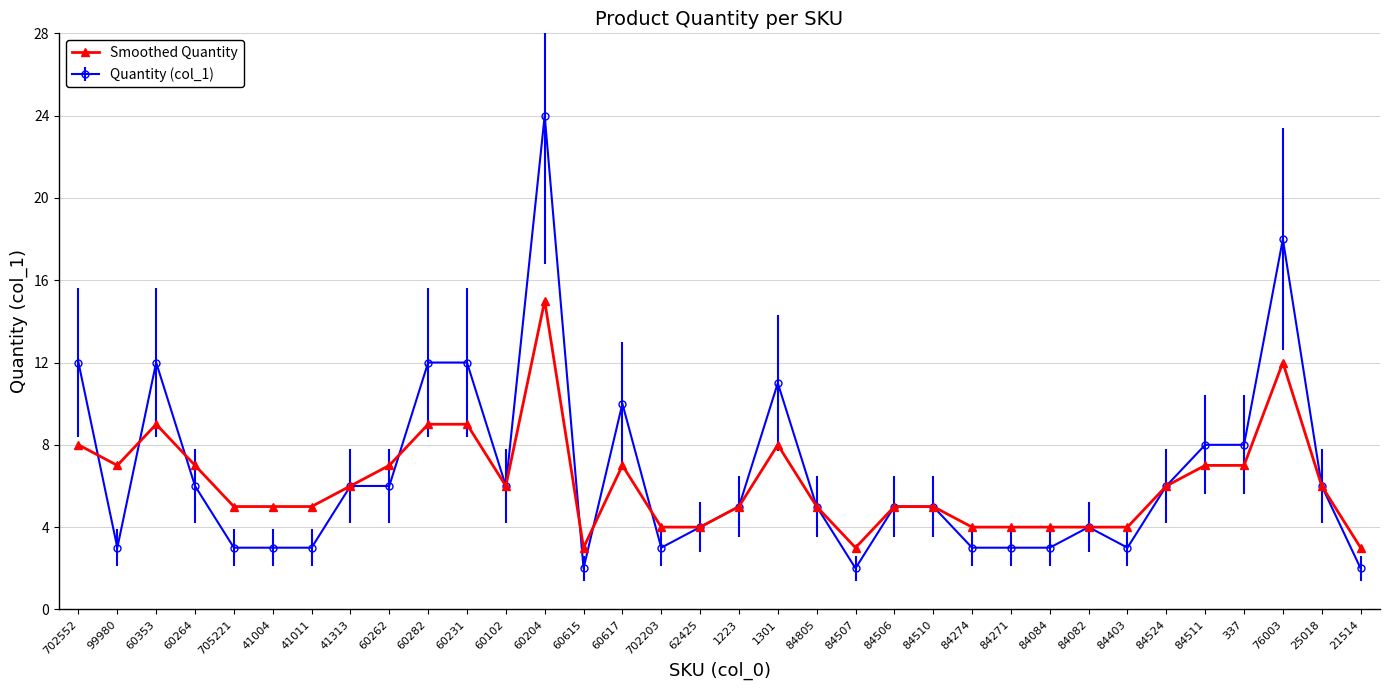

The value of Smoothed Quantity at 705221 is 1. True or false?

False